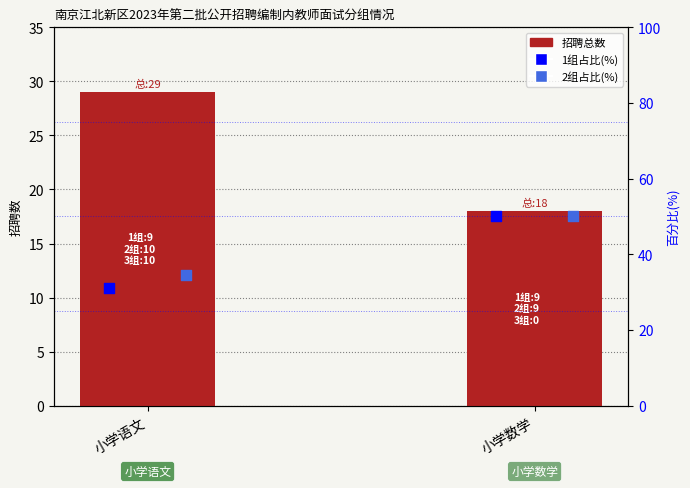

At which category is the sum across all series the highest?

小学数学